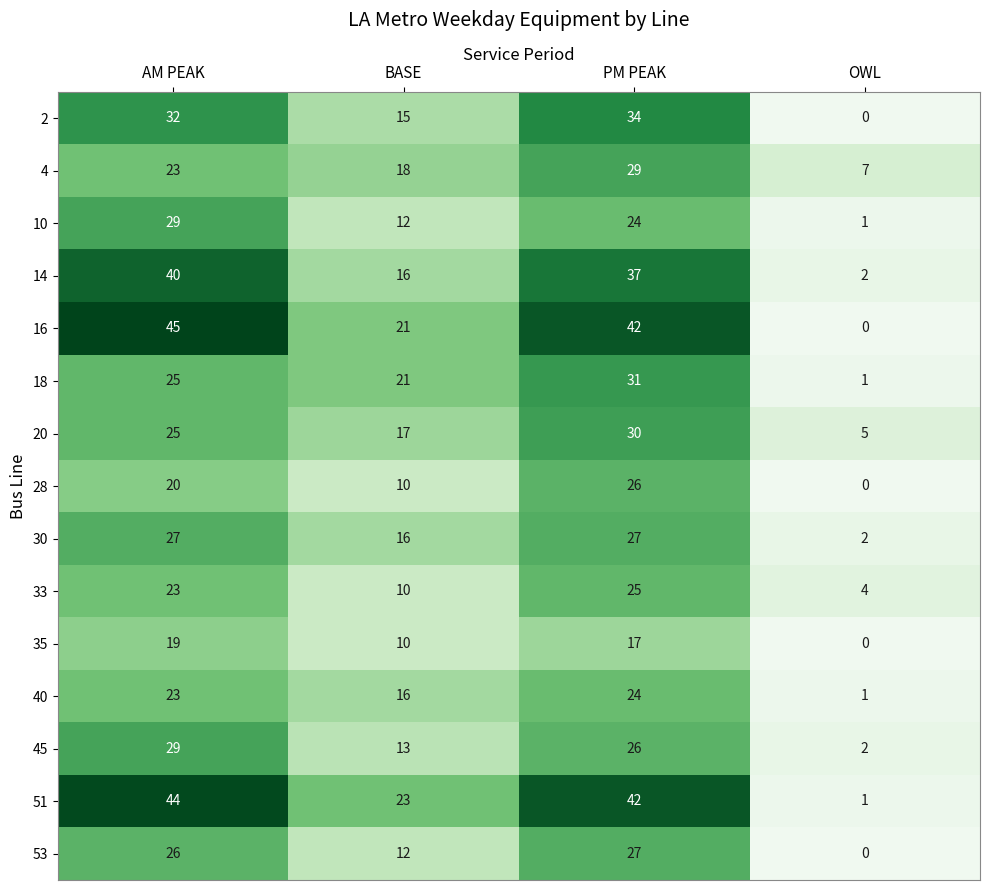

Which series has the largest total across all categories?

51